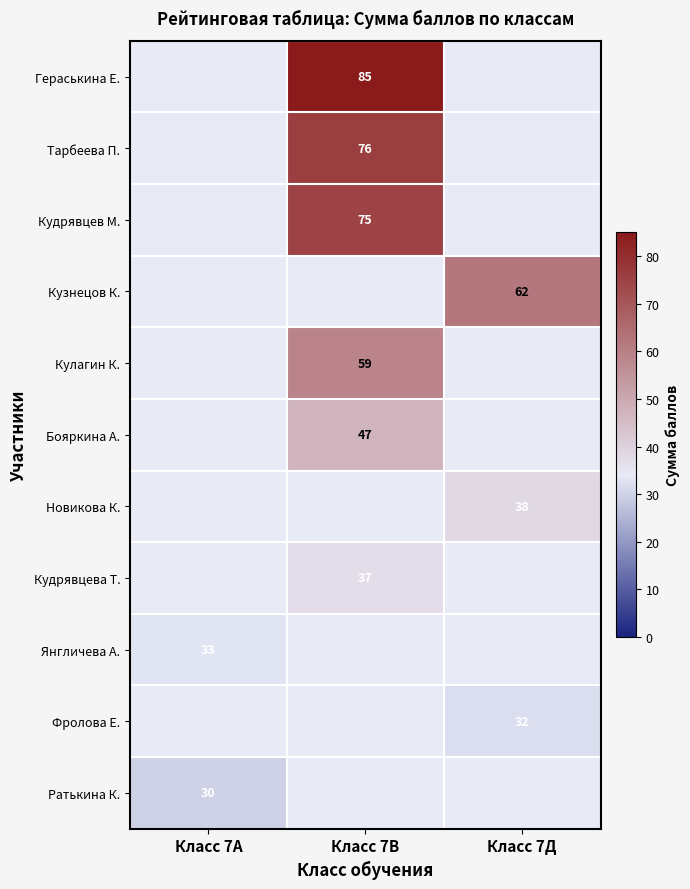

True or false: Кузнецов К. has a value of 62 at Класс 7Д.

True